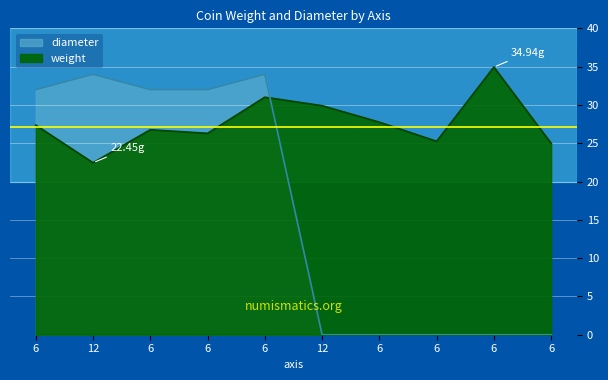

True or false: diameter has more than 0 points higher than both neighbors.

True